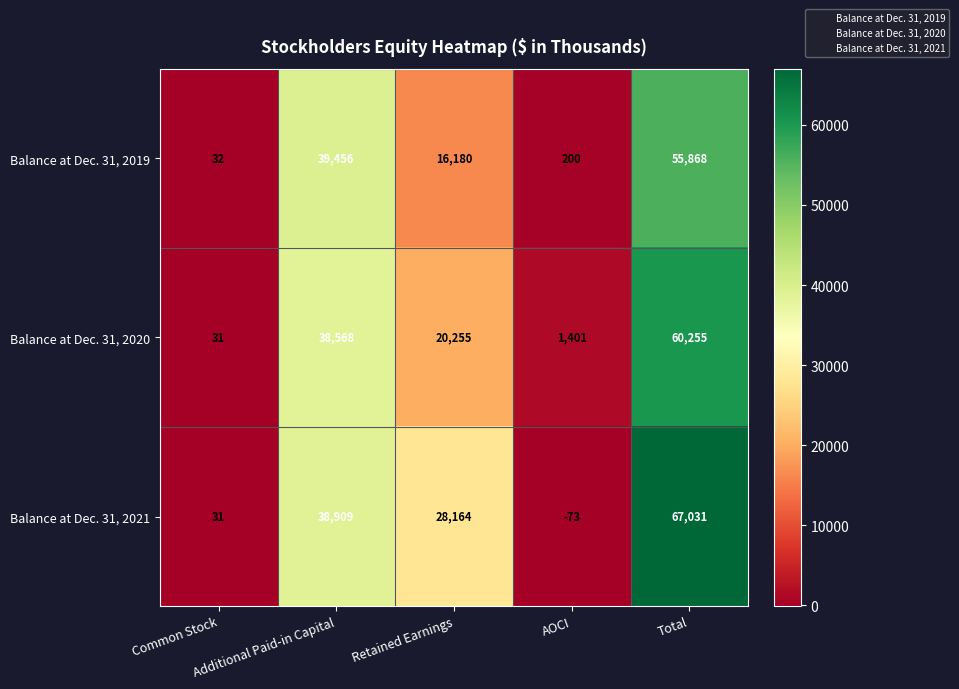

Rank the series by their average value, from lowest to highest.

Balance at Dec. 31, 2019, Balance at Dec. 31, 2020, Balance at Dec. 31, 2021